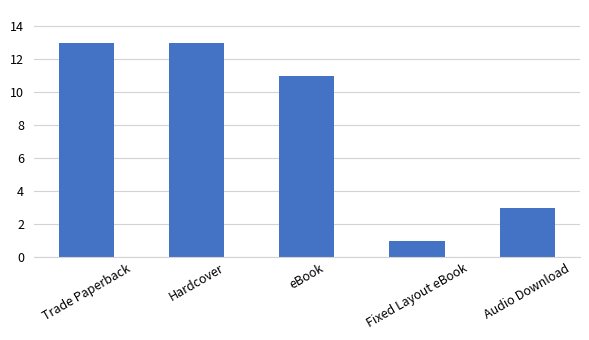

What is the sum of all values?

41